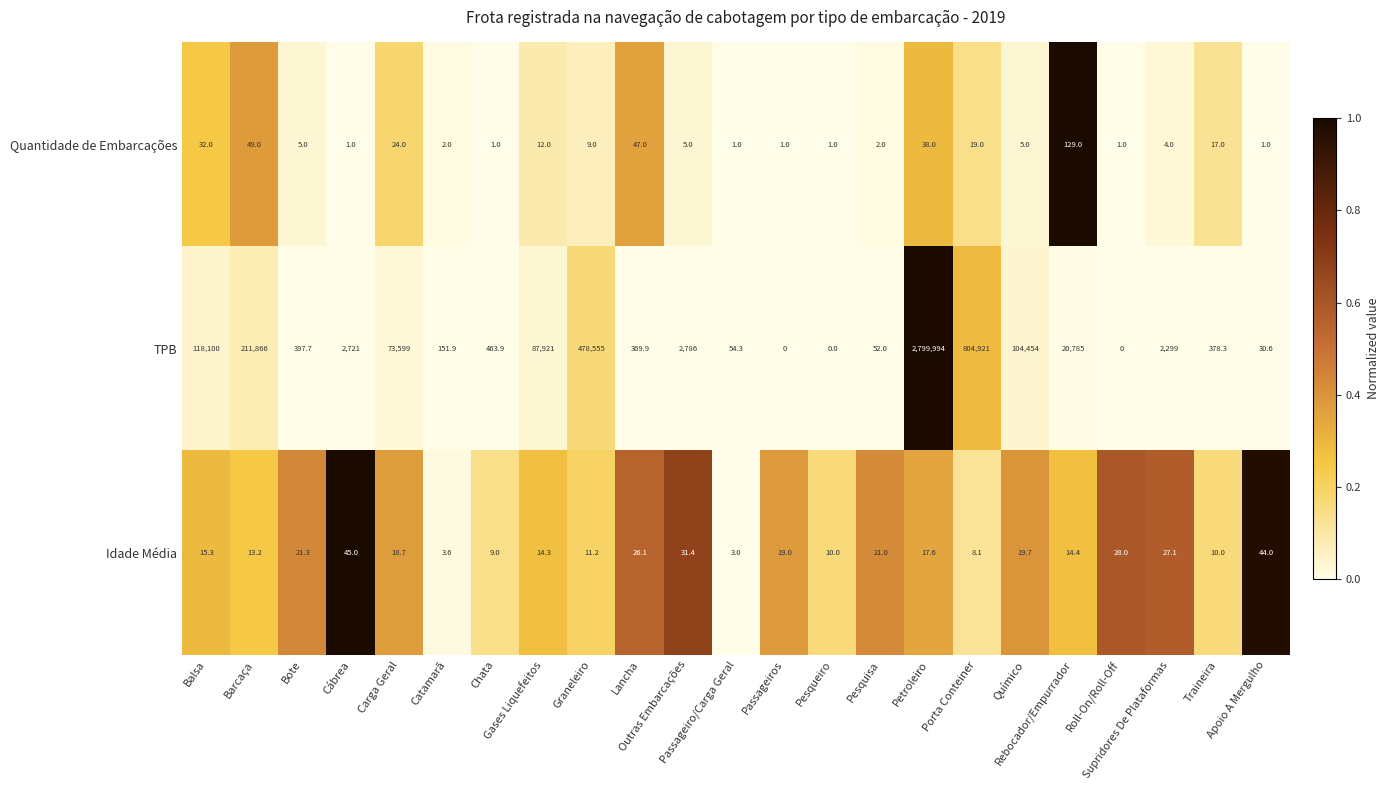

What is the sum of all Quantidade de Embarcações values?

406.0